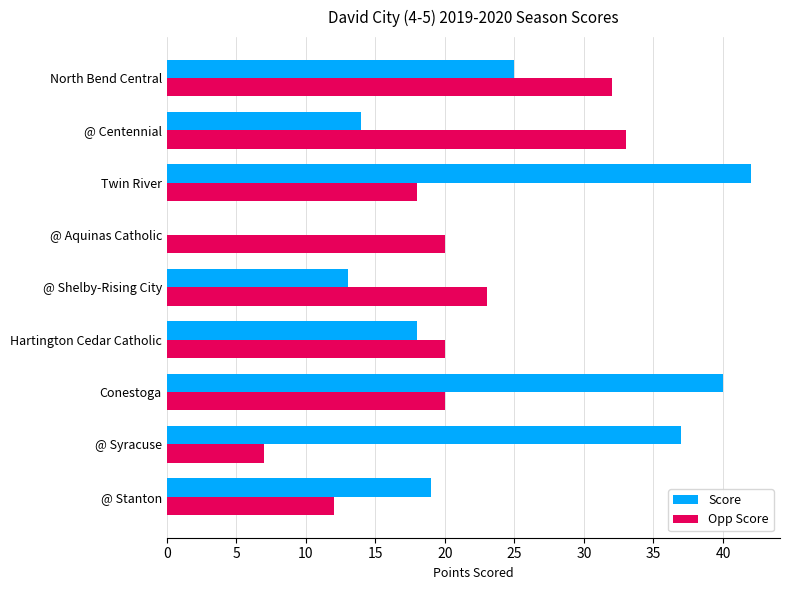

Is it true that Opp Score equals 13 at Conestoga?

False